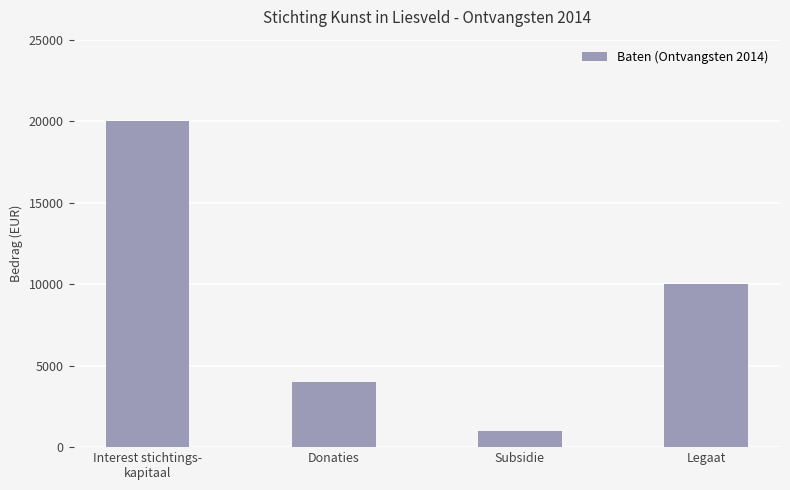

Where is the data nearest to the value 10500?

Legaat